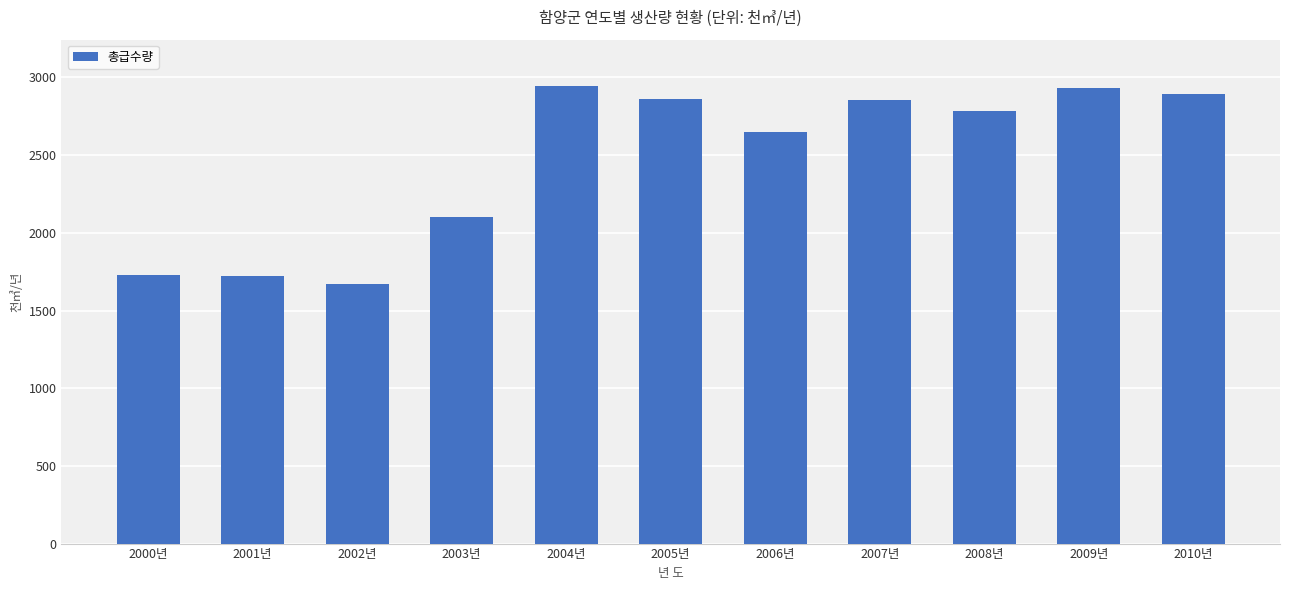

How many bars are there in total?

11